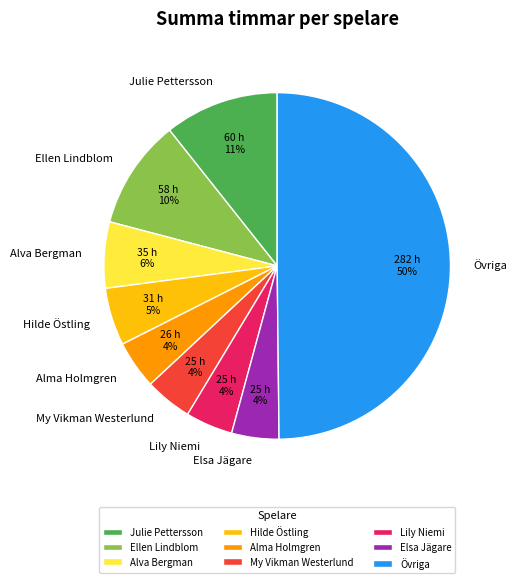

Which category has the biggest portion of the pie?

Övriga